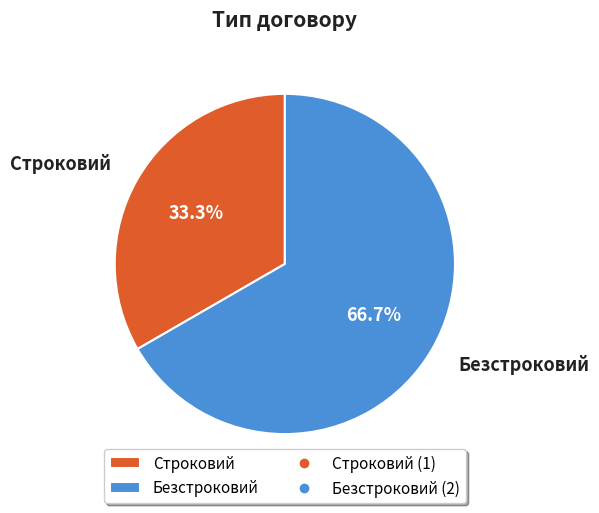

What percentage is NOT represented by Строковий?

66.7%